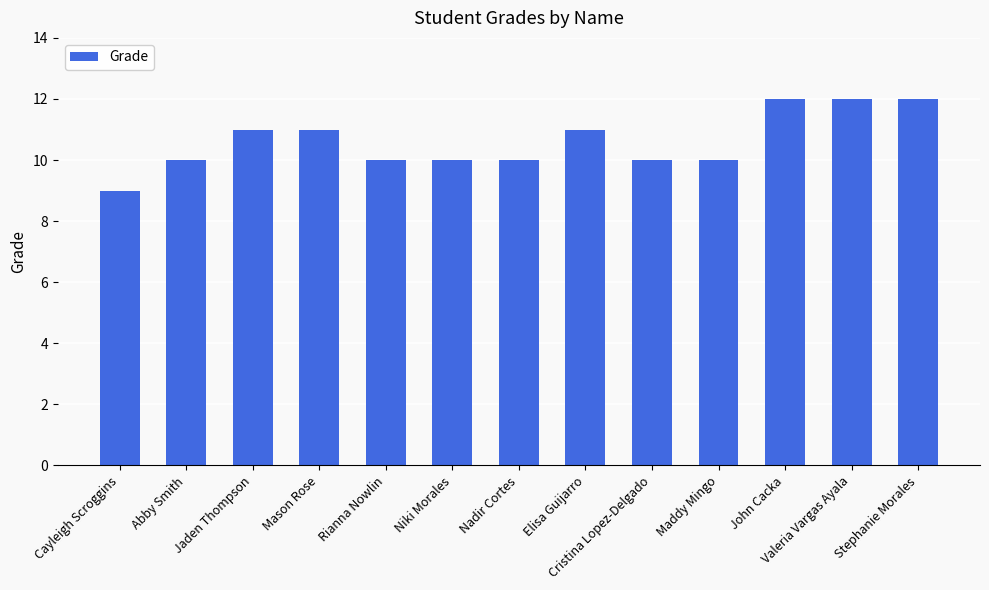

What is the value of the 6th bar from the left?

10